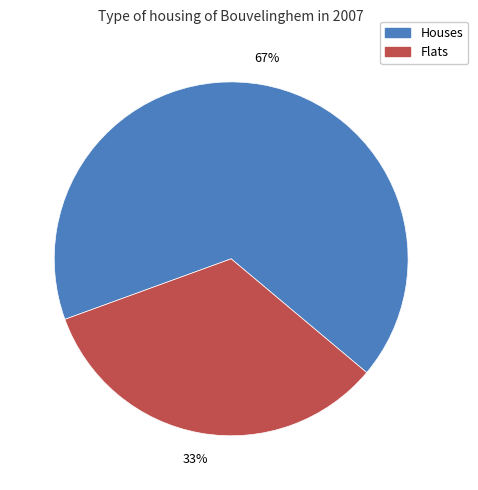

Is there any slice that represents more than half of the pie?

Yes